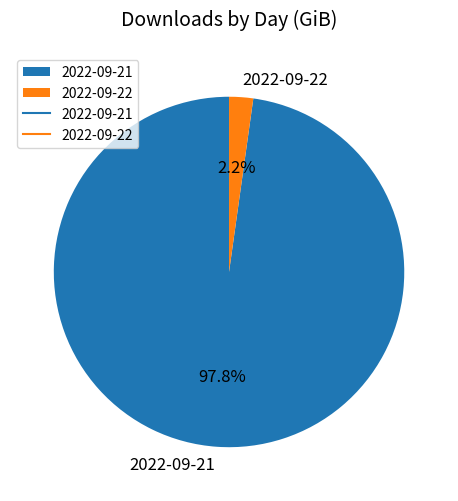

What is the largest slice in the pie chart?

2022-09-21